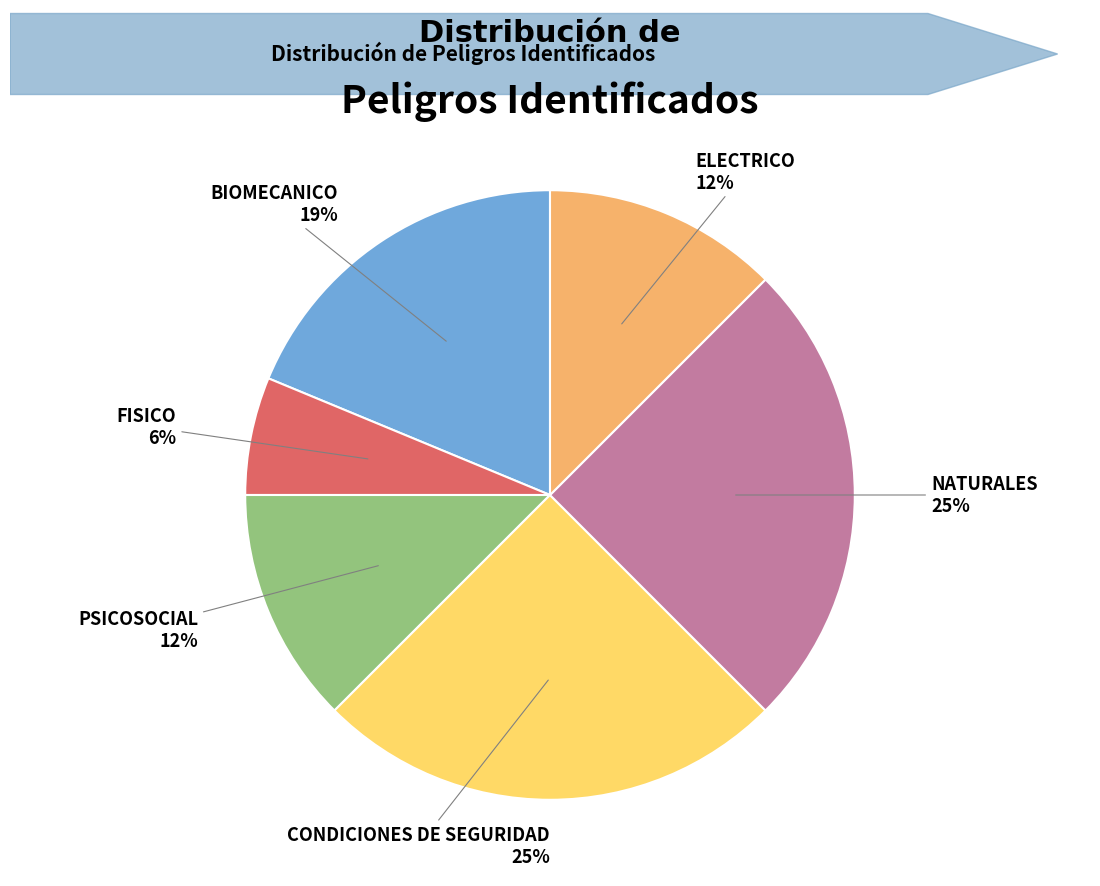

True or false: BIOMECANICO accounts for 5% of the total.

False